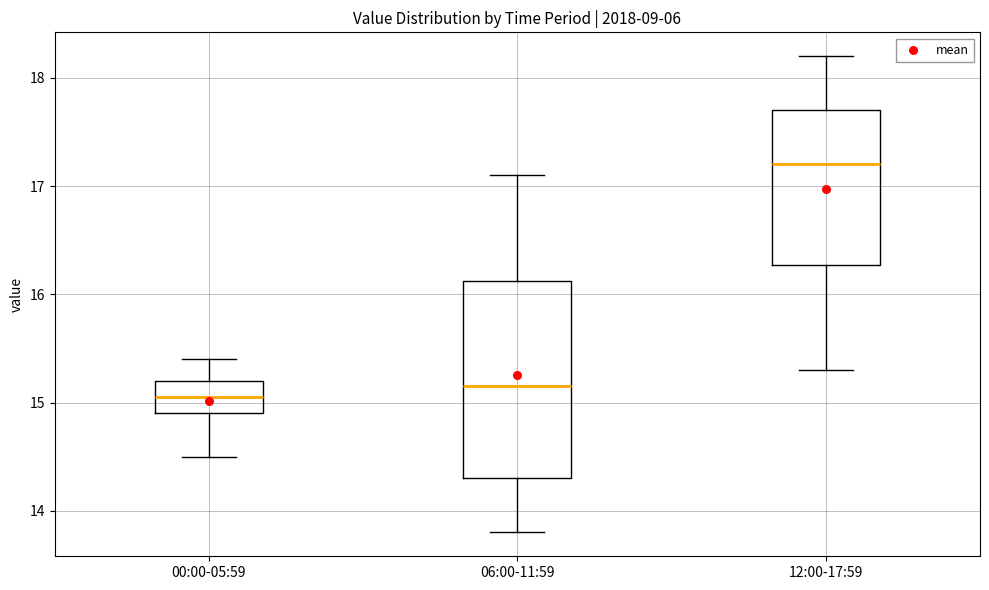

Reading left to right, transcribe this box plot: for each box, give where its median line is, the range the box spans, and where its two whiskers end, as read against the y-axis. The values are not printed on the chart, so give them approximately, as read against the axis.

00:00-05:59: median 15.1, box 14.9 to 15.2, whiskers 14.5 to 15.4
06:00-11:59: median 15.2, box 14.3 to 16.1, whiskers 13.8 to 17.1
12:00-17:59: median 17.2, box 16.3 to 17.7, whiskers 15.3 to 18.2